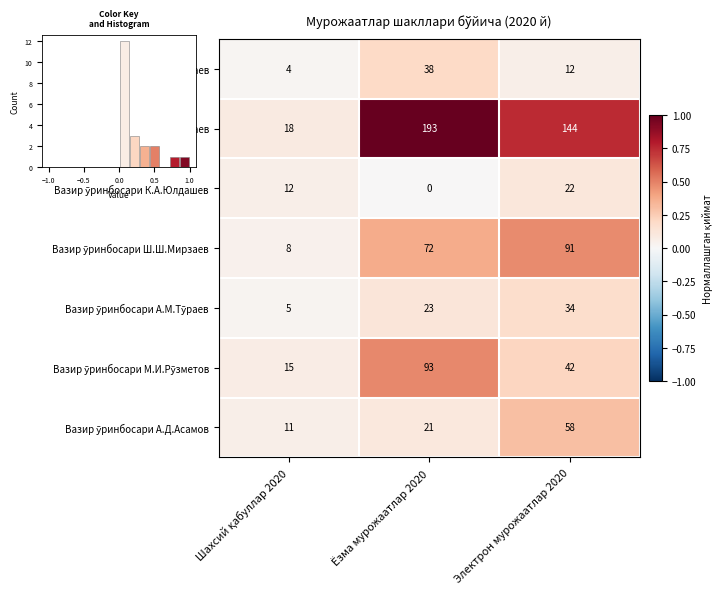

What is the maximum value for Вазирнинг Ш.Ж.Тешаев?

193